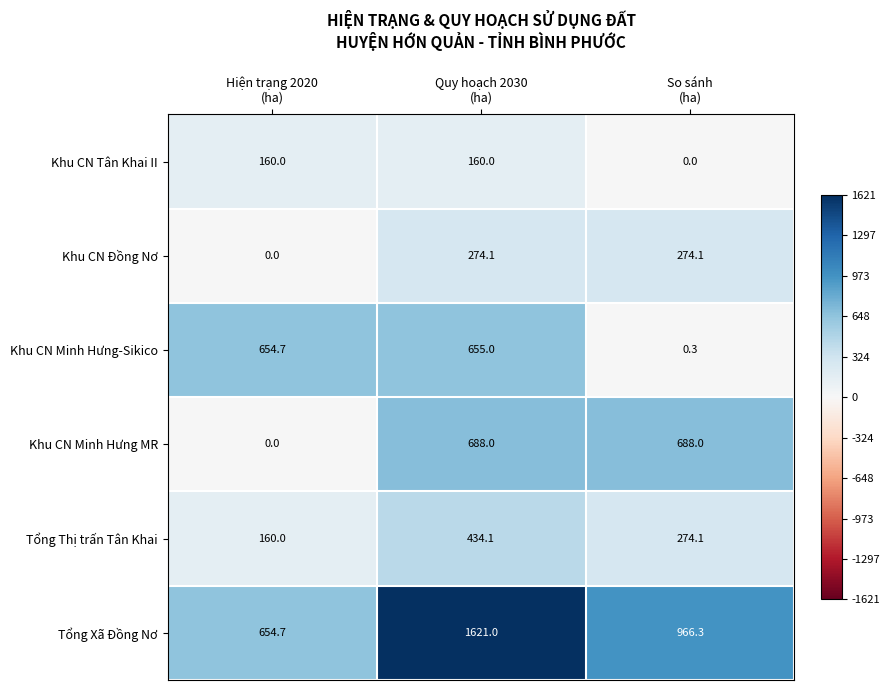

What is the difference between the highest and lowest values at Quy hoạch 2030
(ha)?

1461.0